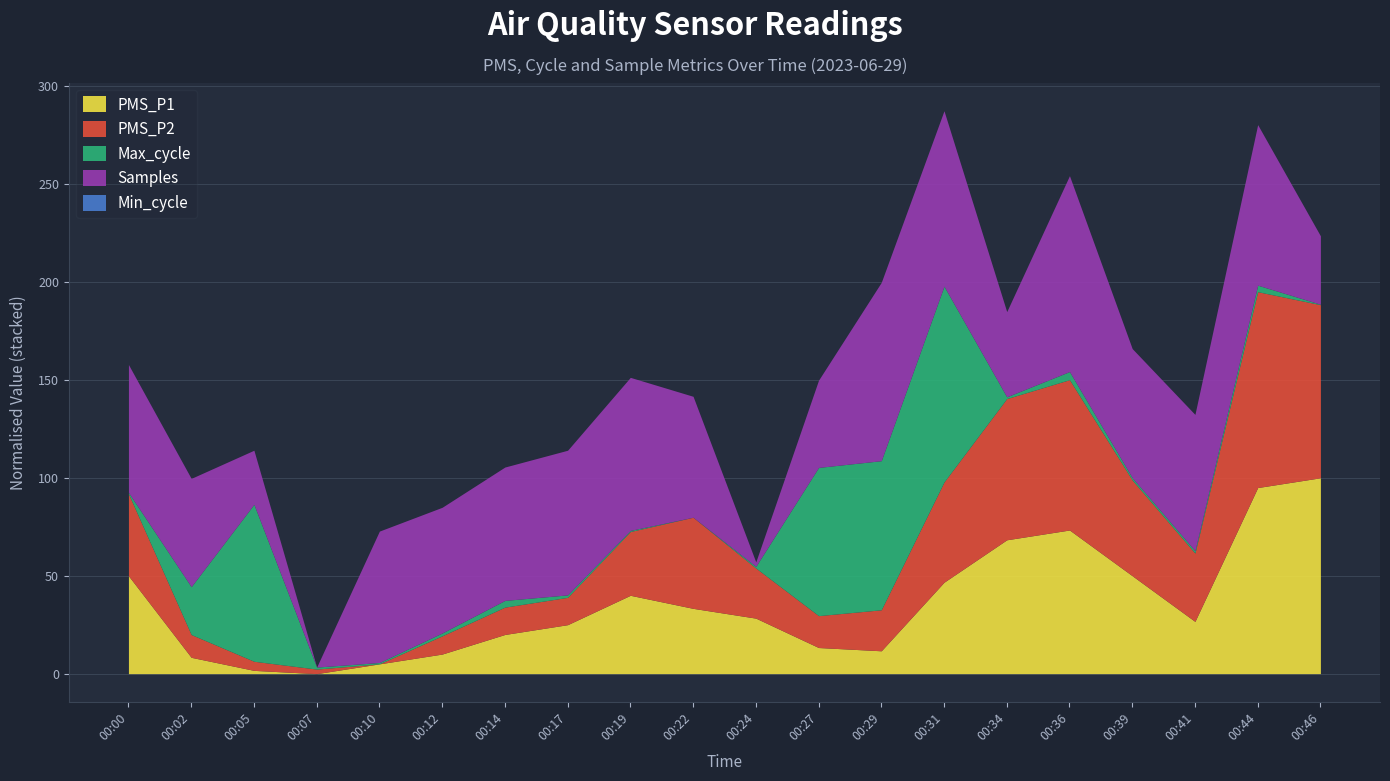

Rank the series by their maximum value, from lowest to highest.

Min_cycle, PMS_P2, PMS_P1, Max_cycle, Samples